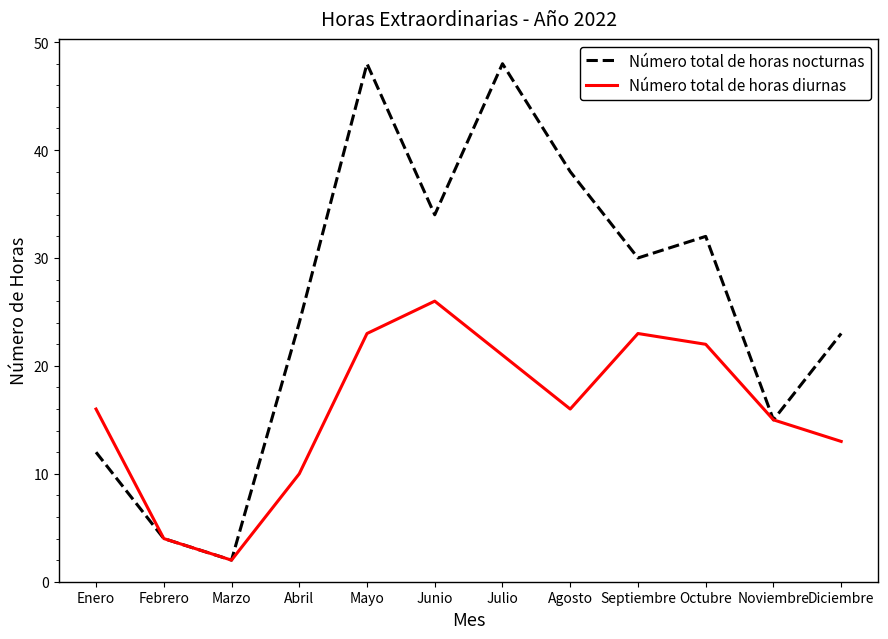

The value of Número total de horas diurnas at Septiembre is 12. True or false?

False